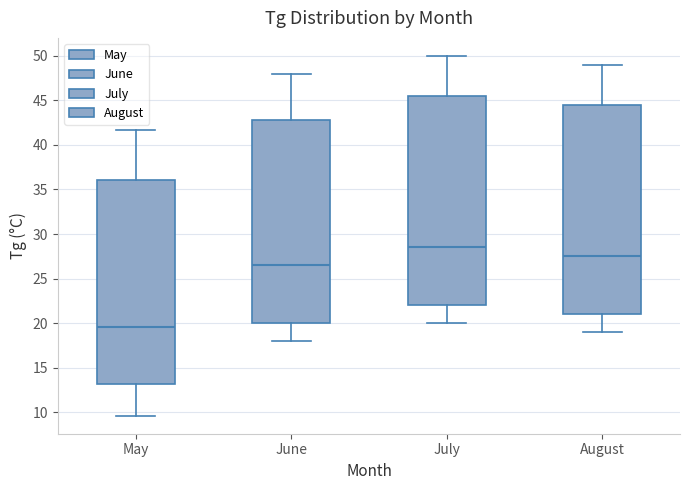

Reading left to right, read every box against the y-axis: the position of its median line, the range the box covers, and the ends of its whiskers. The values are not printed on the chart, so give them approximately, as read against the axis.

May: median 19.5, box 13.0 to 36.0, whiskers 9.5 to 41.5
June: median 26.5, box 20.0 to 43.0, whiskers 18.0 to 48.0
July: median 28.5, box 22.0 to 45.5, whiskers 20.0 to 50.0
August: median 27.5, box 21.0 to 44.5, whiskers 19.0 to 49.0